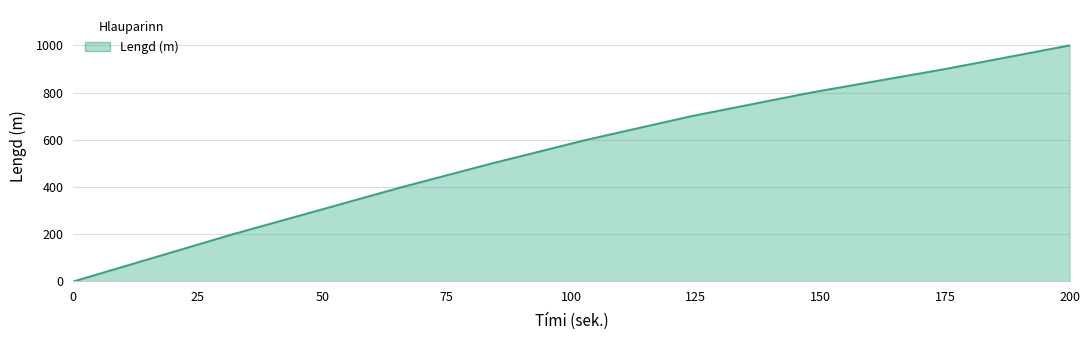

How many lines are shown in the chart?

1